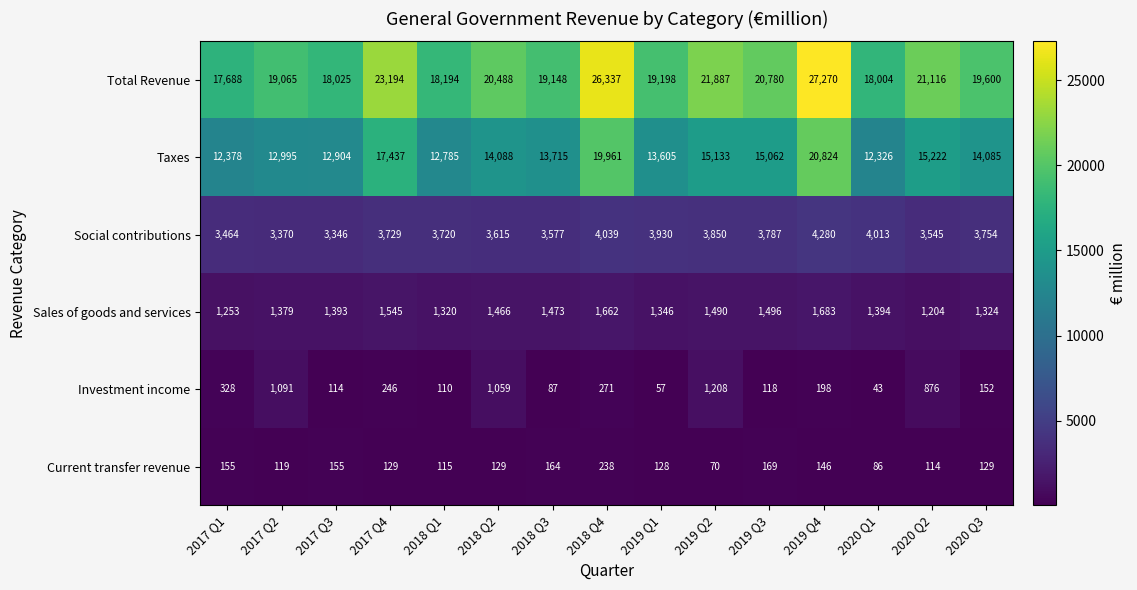

At which category is the sum across all series the highest?

2019 Q4